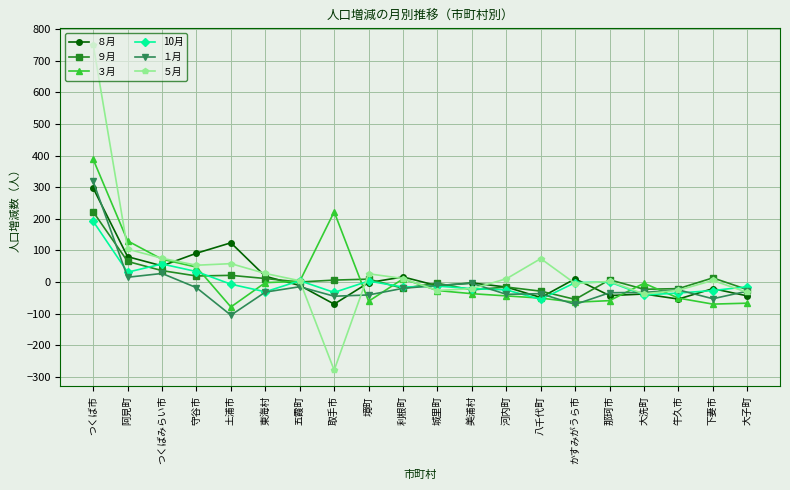

Is the value of 10月 at 大洗町 greater than the value of ８月 at かすみがうら市?

No